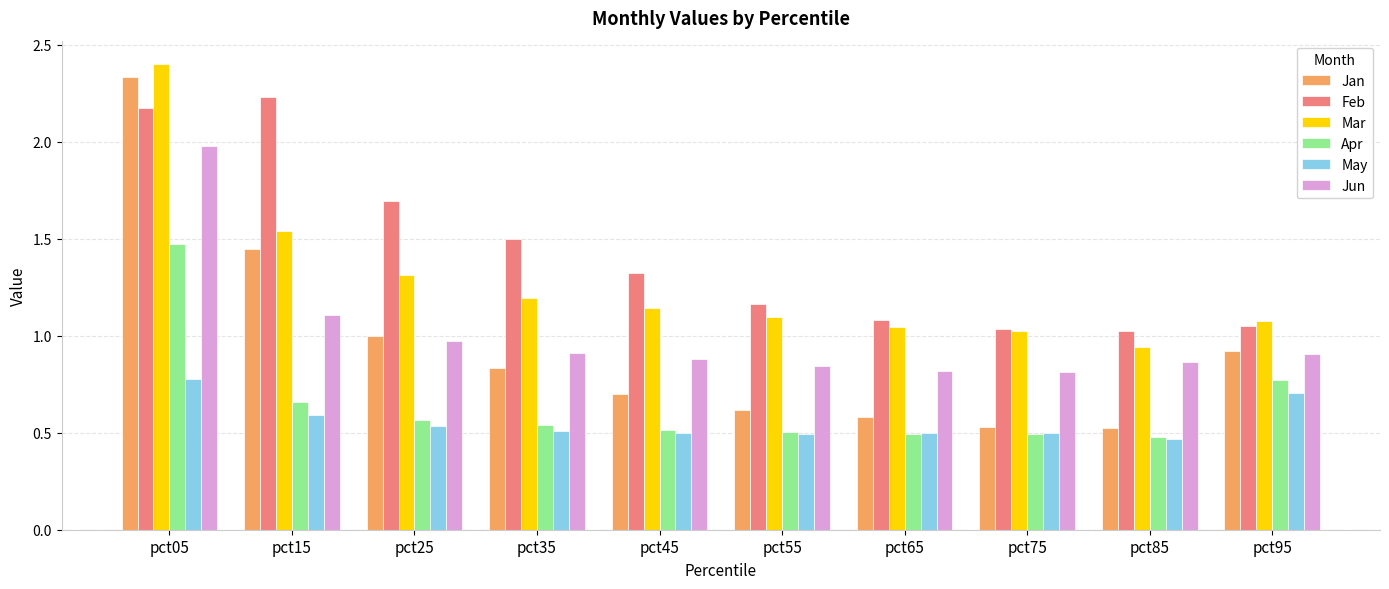

Read the Feb value at pct45.

1.3